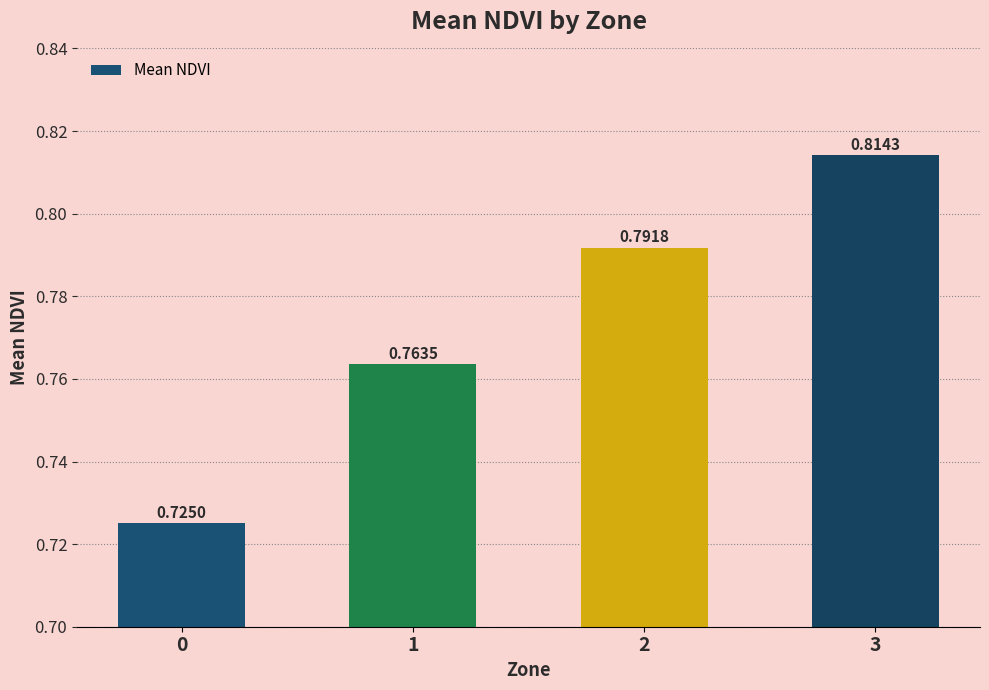

Rank the categories by value from highest to lowest.

3, 2, 1, 0